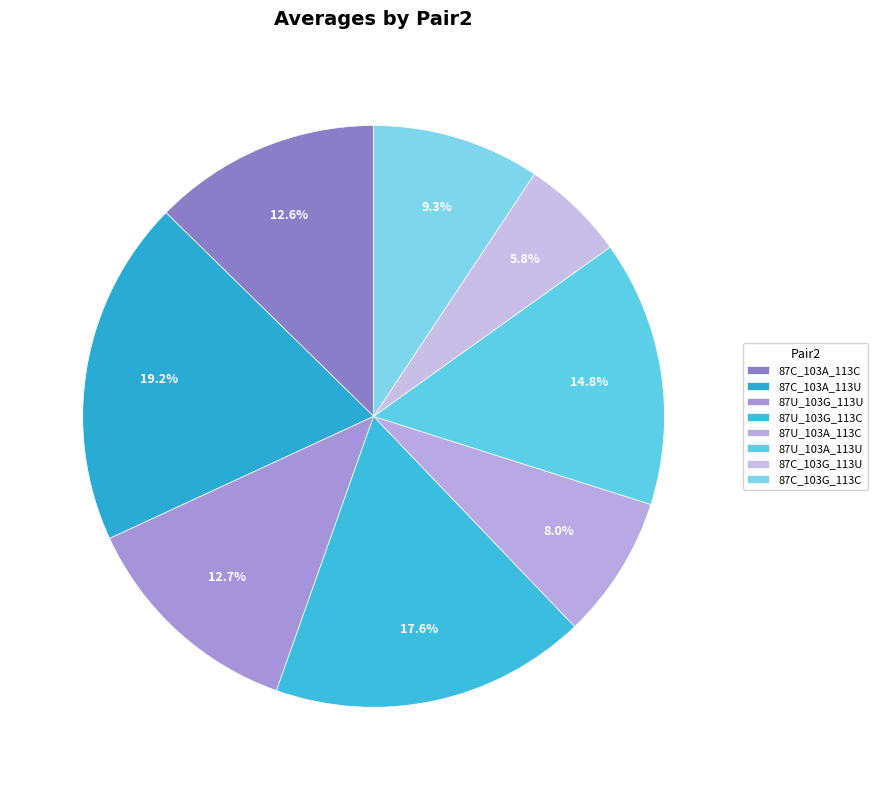

What is the change in value from 87C_103A_113C to 87C_103A_113U?

+0.2